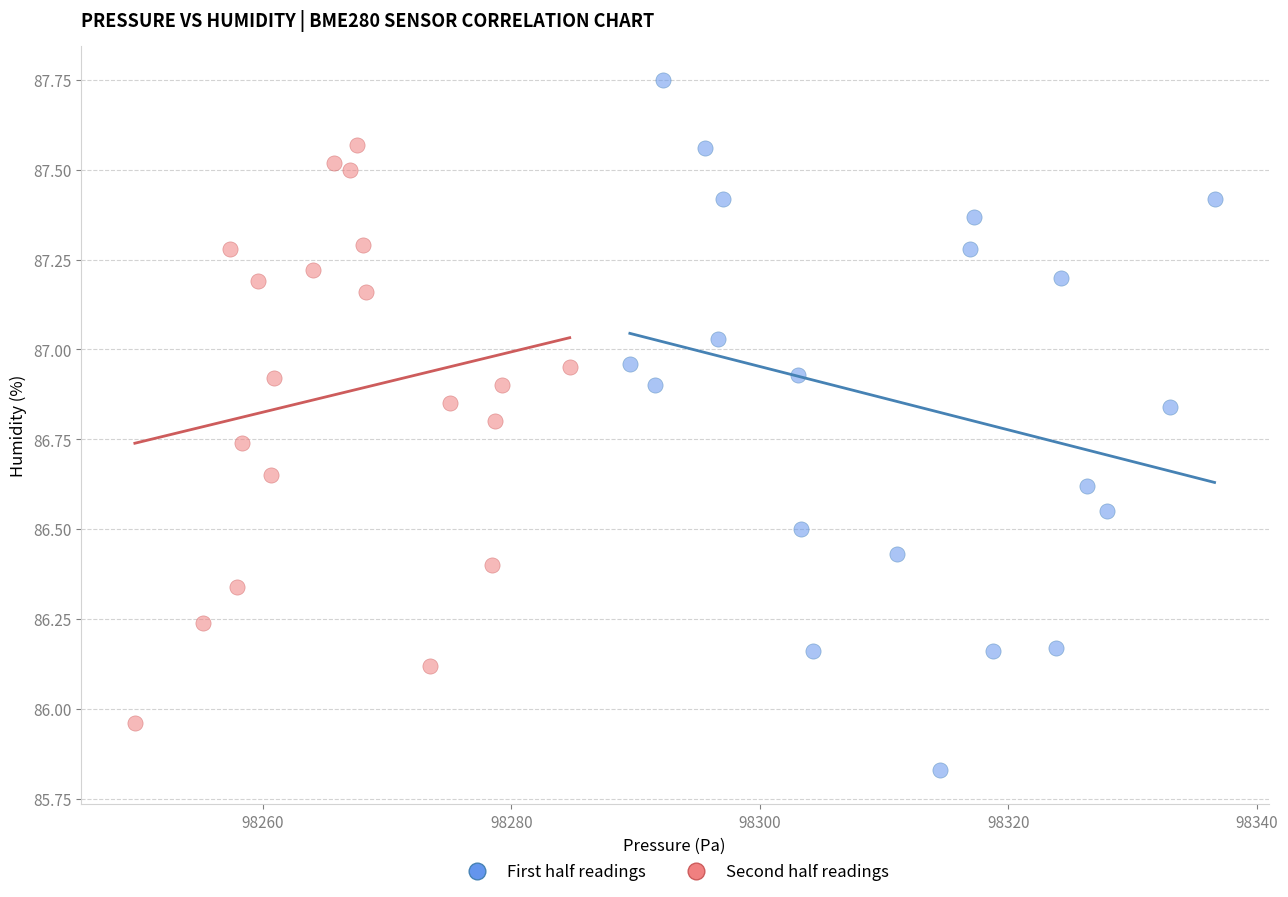

Which series contains the highest Y value?

First half readings